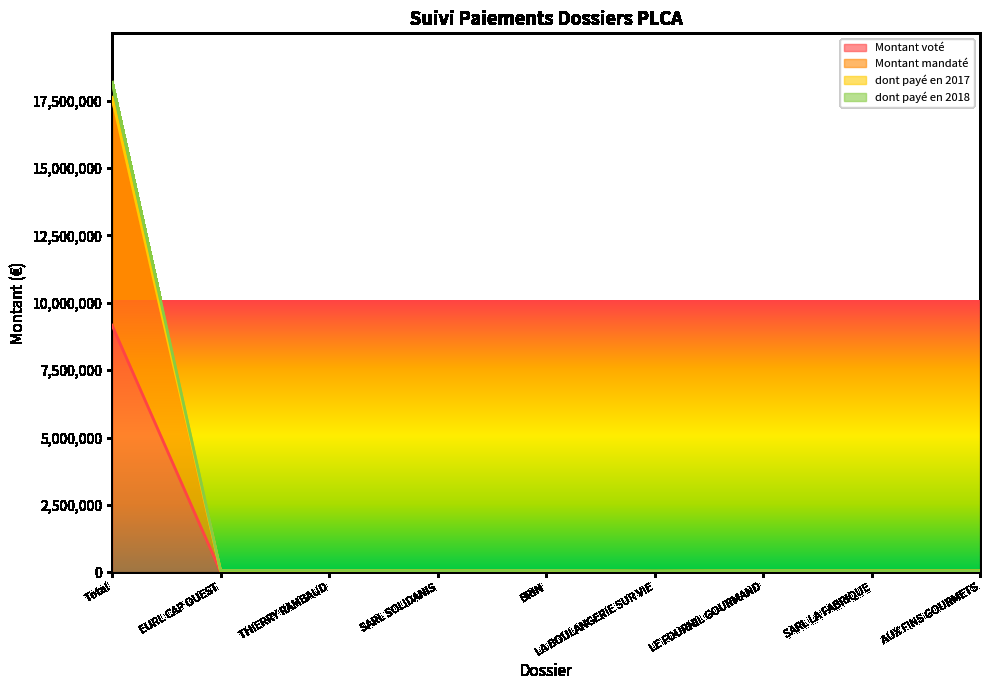

Between EURL CAP OUEST and LE FOURNIL GOURMAND, which series saw the biggest shift?

dont payé en 2018